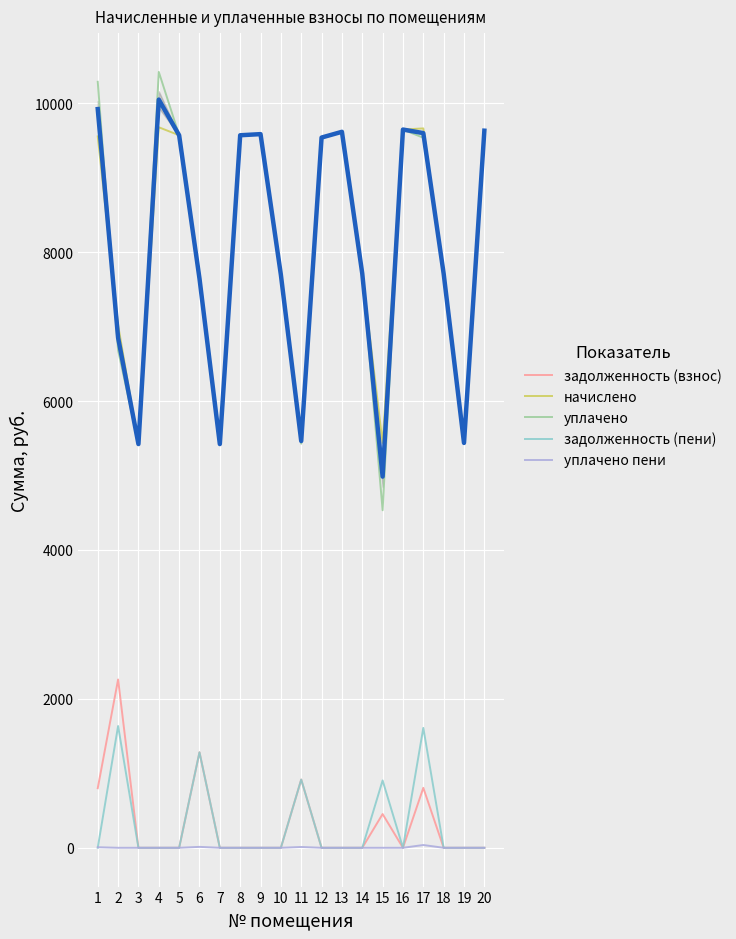

What is the difference between the maximum and minimum values in the задолженность (взнос) series?

2260.7